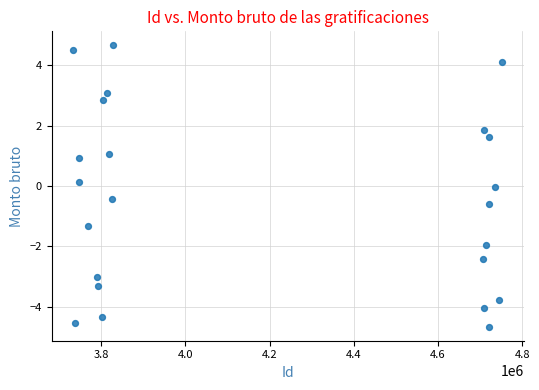

What is the range of Y values (max minus min)?

9.3